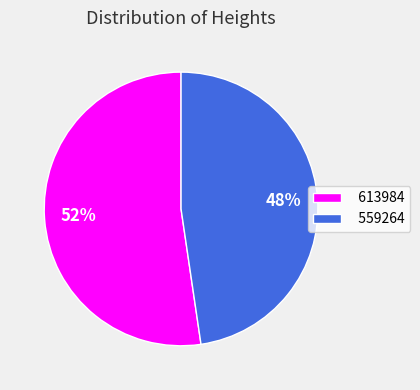

Which slice is the smallest?

559264